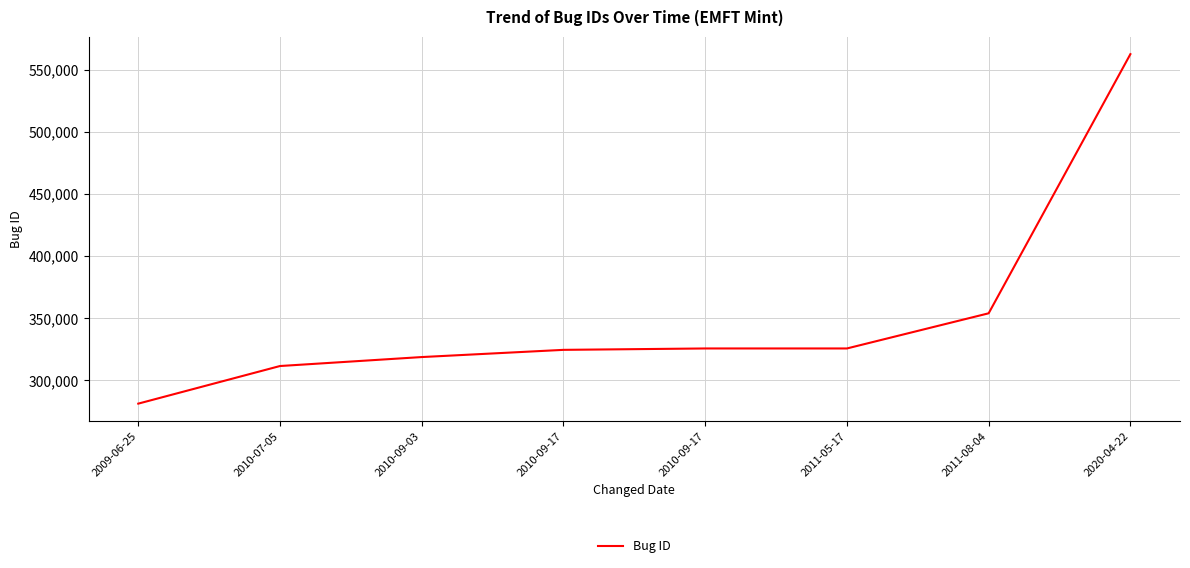

What is the change in value from 2009-06-25 to 2011-05-17?

+44388